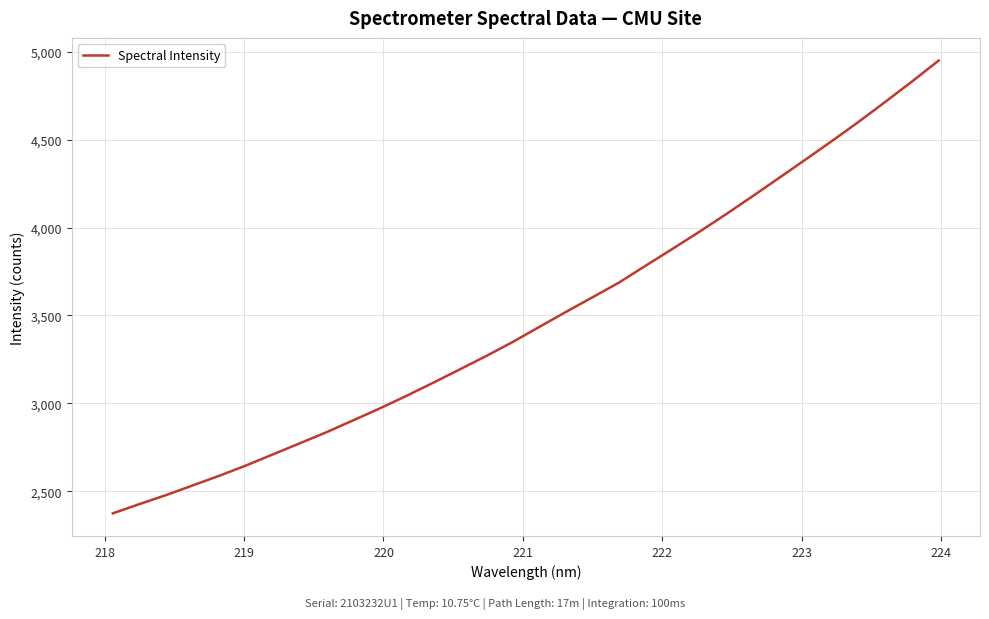

What is the maximum value shown in the chart?

4949.0